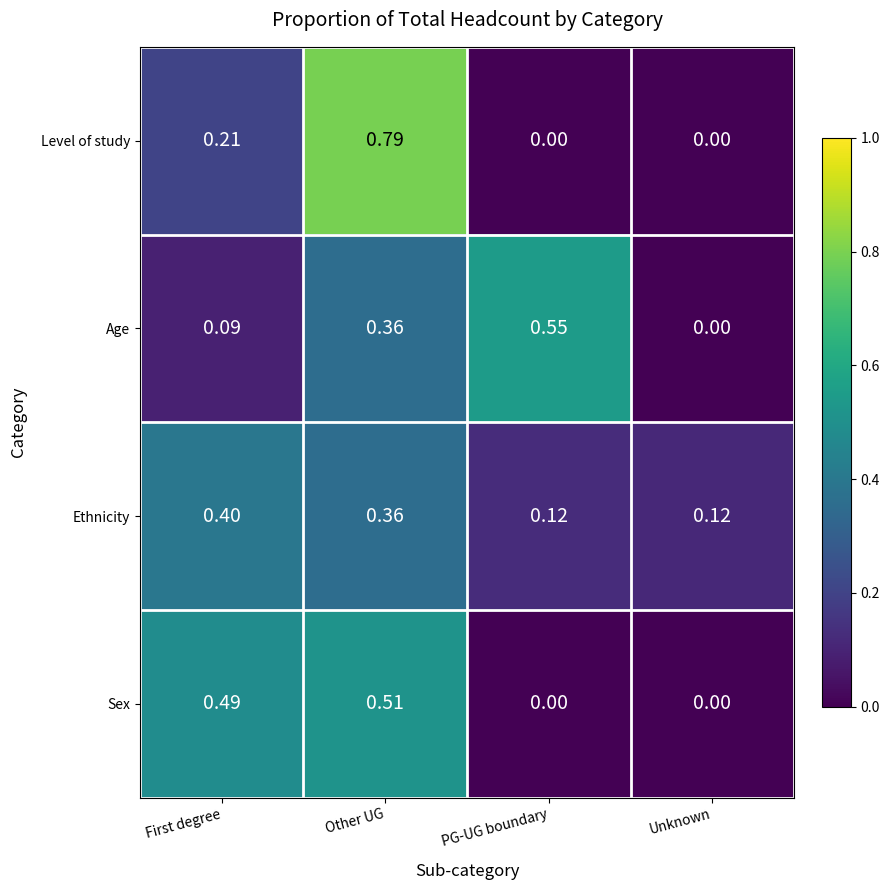

Count the number of categories in the chart.

4